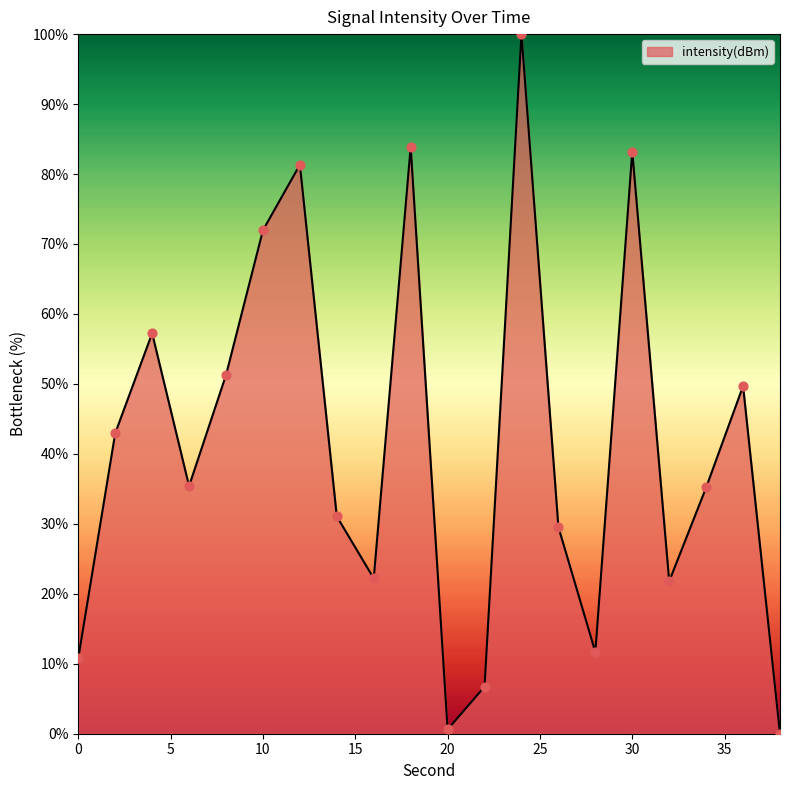

What is the greatest value displayed?

100.0